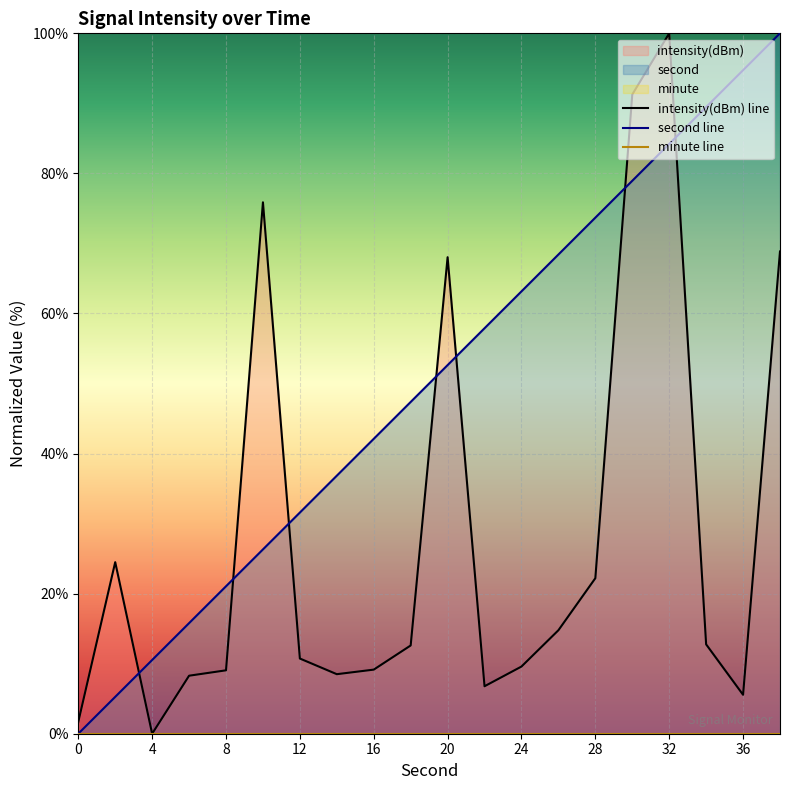

The second line series shows 42.1 at 16. True or false?

True